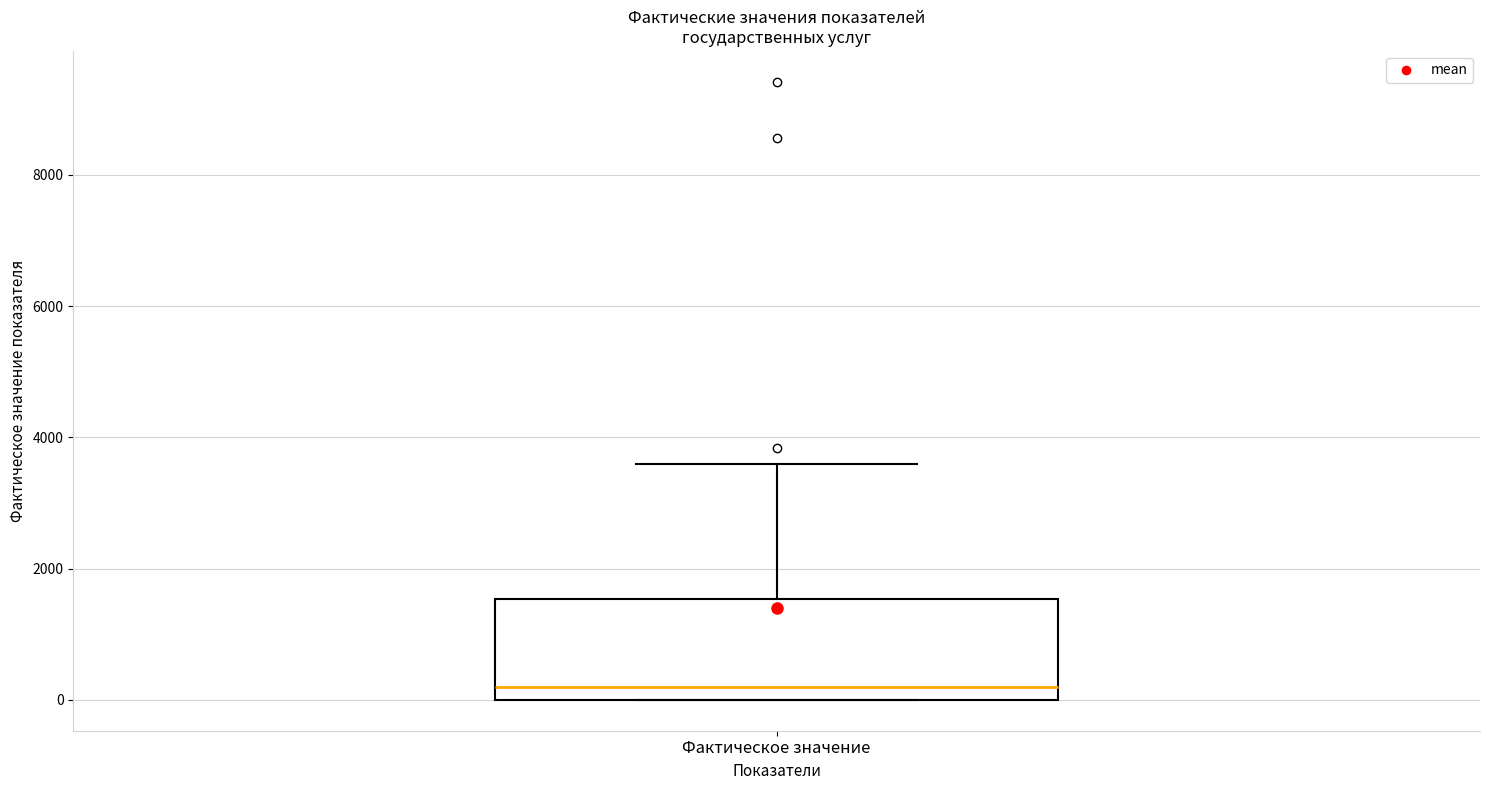

Read this box plot against the y-axis: the position of the median line, the range covered by the box, and the ends of both whiskers. The values are not printed on the chart, so give them approximately, as read against the axis.

median 200, box 0 to 1600, whiskers 0 to 3600